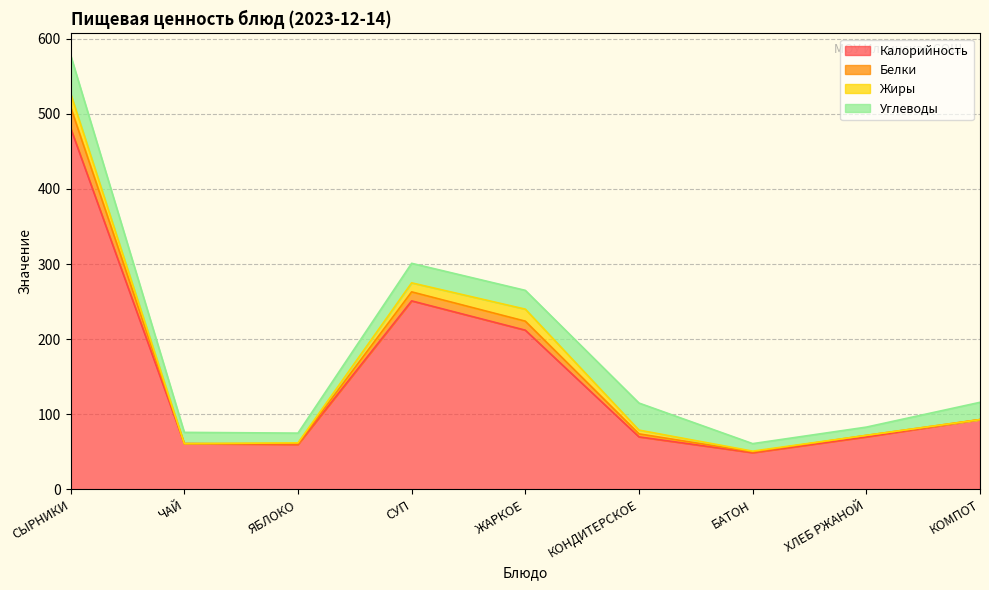

List the labels in order of Белки value, largest first.

СЫРНИКИ, СУП, ЖАРКОЕ, КОМПОТ, КОНДИТЕРСКОЕ, ХЛЕБ РЖАНОЙ, ЧАЙ, ЯБЛОКО, БАТОН